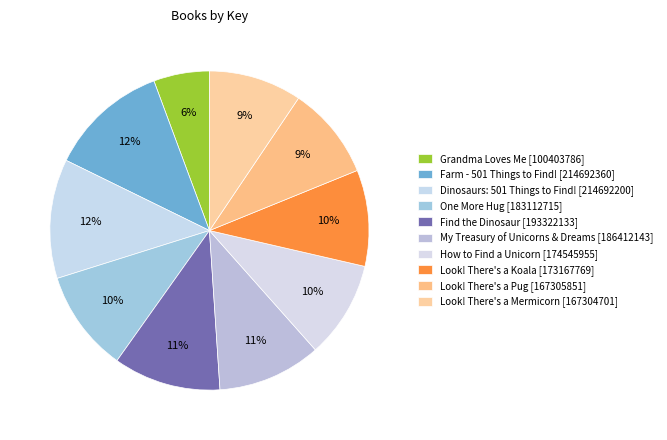

Which slice is the smallest?

Grandma Loves Me